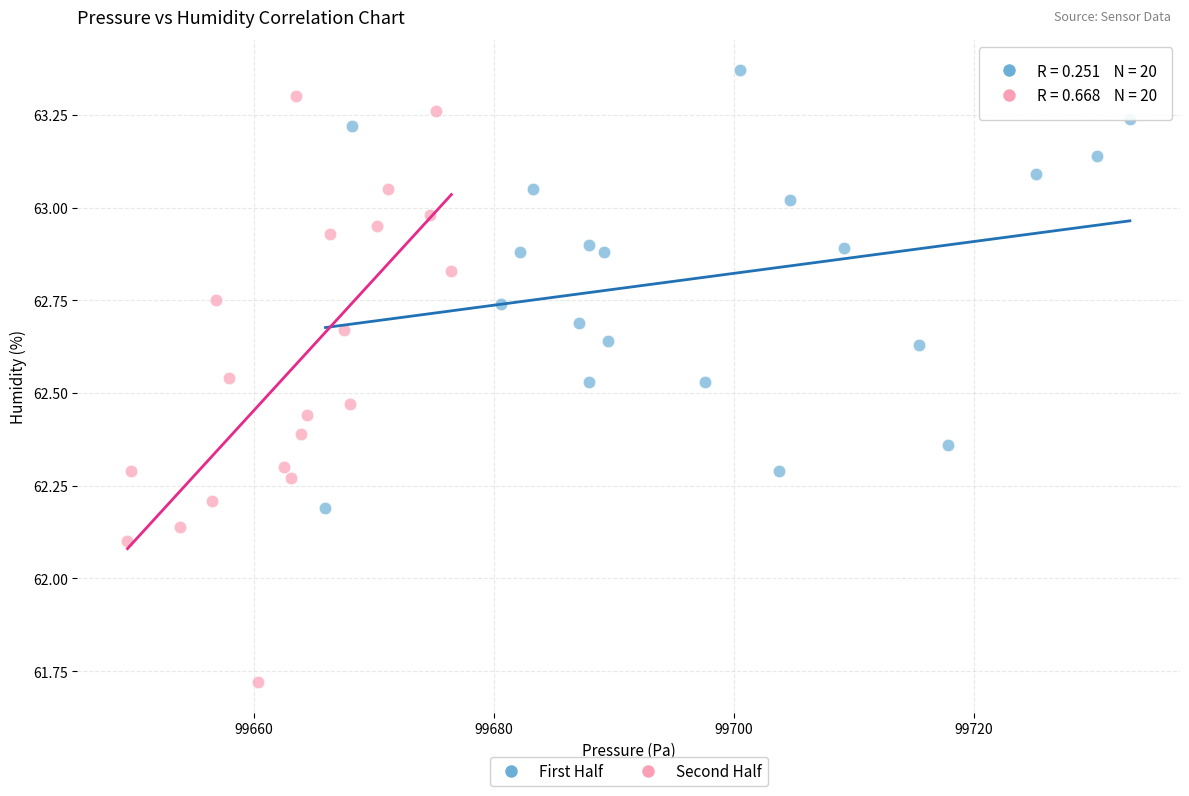

Which series has the largest Y range (max minus min)?

Second Half